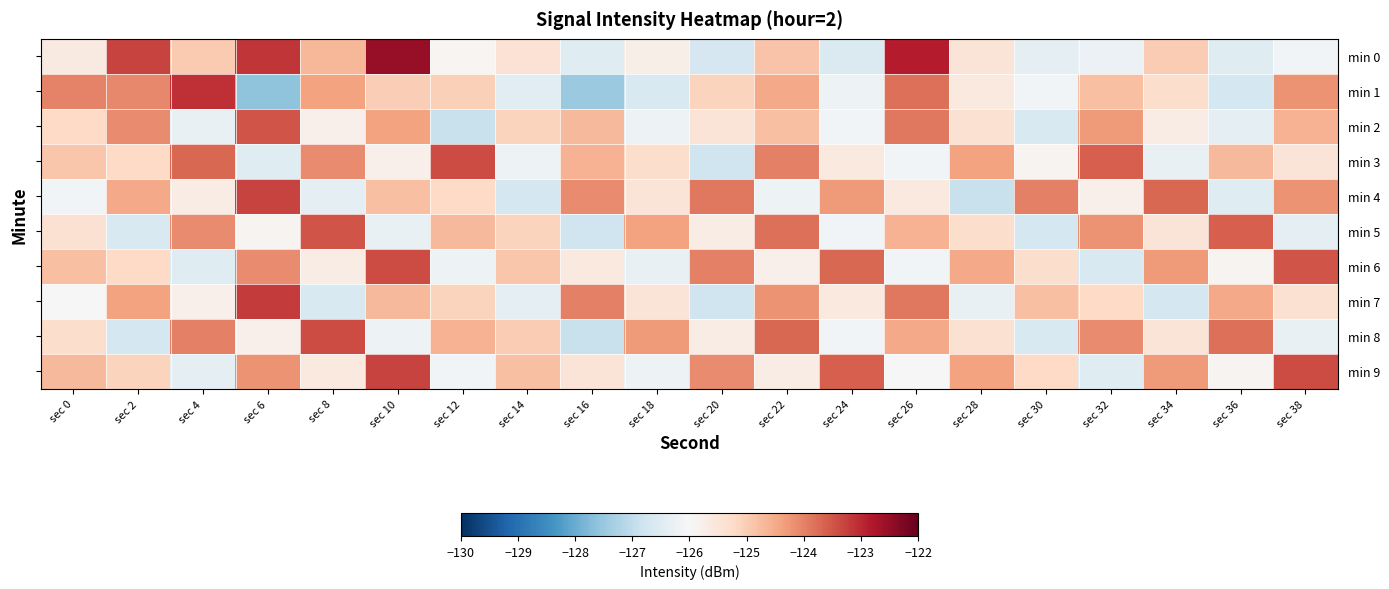

Reading right to left, list all the values displayed in this chart.

min 0: sec 38=-126.1	sec 36=-126.5	sec 34=-125.0	sec 32=-126.2	sec 30=-126.4	sec 28=-125.5	sec 26=-122.9	sec 24=-126.6	sec 22=-124.9	sec 20=-126.7	sec 18=-125.8	sec 16=-126.5	sec 14=-125.4	sec 12=-125.9	sec 10=-122.5	sec 8=-124.7	sec 6=-123.1	sec 4=-124.9	sec 2=-123.3	sec 0=-125.6
min 1: sec 38=-124.2	sec 36=-126.7	sec 34=-125.3	sec 32=-124.8	sec 30=-126.1	sec 28=-125.6	sec 26=-123.8	sec 24=-126.2	sec 22=-124.5	sec 20=-125.1	sec 18=-126.6	sec 16=-127.5	sec 14=-126.5	sec 12=-125.0	sec 10=-125.0	sec 8=-124.4	sec 6=-127.6	sec 4=-123.1	sec 2=-124.1	sec 0=-124.0
min 2: sec 38=-124.6	sec 36=-126.4	sec 34=-125.7	sec 32=-124.3	sec 30=-126.6	sec 28=-125.4	sec 26=-123.9	sec 24=-126.1	sec 22=-124.8	sec 20=-125.5	sec 18=-126.2	sec 16=-124.7	sec 14=-125.1	sec 12=-126.9	sec 10=-124.4	sec 8=-125.8	sec 6=-123.5	sec 4=-126.3	sec 2=-124.1	sec 0=-125.2
min 3: sec 38=-125.5	sec 36=-124.7	sec 34=-126.3	sec 32=-123.6	sec 30=-125.9	sec 28=-124.4	sec 26=-126.1	sec 24=-125.6	sec 22=-124.0	sec 20=-126.8	sec 18=-125.3	sec 16=-124.6	sec 14=-126.2	sec 12=-123.4	sec 10=-125.8	sec 8=-124.1	sec 6=-126.5	sec 4=-123.7	sec 2=-125.2	sec 0=-124.9
min 4: sec 38=-124.2	sec 36=-126.5	sec 34=-123.7	sec 32=-125.8	sec 30=-124.0	sec 28=-126.9	sec 26=-125.6	sec 24=-124.3	sec 22=-126.2	sec 20=-123.9	sec 18=-125.5	sec 16=-124.1	sec 14=-126.7	sec 12=-125.2	sec 10=-124.8	sec 8=-126.4	sec 6=-123.3	sec 4=-125.7	sec 2=-124.5	sec 0=-126.1
min 5: sec 38=-126.4	sec 36=-123.6	sec 34=-125.5	sec 32=-124.2	sec 30=-126.7	sec 28=-125.3	sec 26=-124.6	sec 24=-126.1	sec 22=-123.8	sec 20=-125.7	sec 18=-124.4	sec 16=-126.8	sec 14=-125.1	sec 12=-124.7	sec 10=-126.3	sec 8=-123.5	sec 6=-125.9	sec 4=-124.1	sec 2=-126.6	sec 0=-125.4
min 6: sec 38=-123.5	sec 36=-125.9	sec 34=-124.3	sec 32=-126.6	sec 30=-125.3	sec 28=-124.5	sec 26=-126.1	sec 24=-123.7	sec 22=-125.8	sec 20=-124.0	sec 18=-126.3	sec 16=-125.6	sec 14=-124.9	sec 12=-126.2	sec 10=-123.4	sec 8=-125.7	sec 6=-124.1	sec 4=-126.5	sec 2=-125.2	sec 0=-124.8
min 7: sec 38=-125.4	sec 36=-124.5	sec 34=-126.7	sec 32=-125.2	sec 30=-124.8	sec 28=-126.3	sec 26=-123.9	sec 24=-125.6	sec 22=-124.2	sec 20=-126.8	sec 18=-125.5	sec 16=-124.0	sec 14=-126.4	sec 12=-125.1	sec 10=-124.7	sec 8=-126.6	sec 6=-123.2	sec 4=-125.8	sec 2=-124.4	sec 0=-126.0
min 8: sec 38=-126.3	sec 36=-123.8	sec 34=-125.5	sec 32=-124.1	sec 30=-126.6	sec 28=-125.4	sec 26=-124.5	sec 24=-126.1	sec 22=-123.7	sec 20=-125.7	sec 18=-124.3	sec 16=-126.9	sec 14=-125.0	sec 12=-124.6	sec 10=-126.2	sec 8=-123.4	sec 6=-125.8	sec 4=-124.0	sec 2=-126.7	sec 0=-125.3
min 9: sec 38=-123.4	sec 36=-125.9	sec 34=-124.3	sec 32=-126.5	sec 30=-125.2	sec 28=-124.4	sec 26=-126.0	sec 24=-123.6	sec 22=-125.7	sec 20=-124.1	sec 18=-126.2	sec 16=-125.5	sec 14=-124.8	sec 12=-126.1	sec 10=-123.3	sec 8=-125.6	sec 6=-124.2	sec 4=-126.4	sec 2=-125.1	sec 0=-124.7